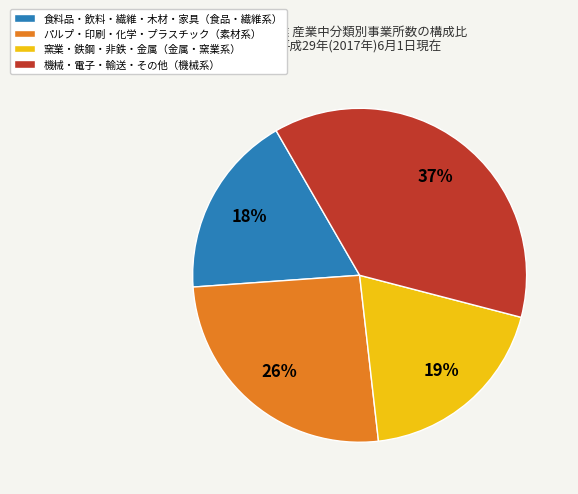

Approximately how many times larger is the value at 窯業・鉄鋼・非鉄・金属（金属・窯業系） compared to パルプ・印刷・化学・プラスチック（素材系）?

0.7